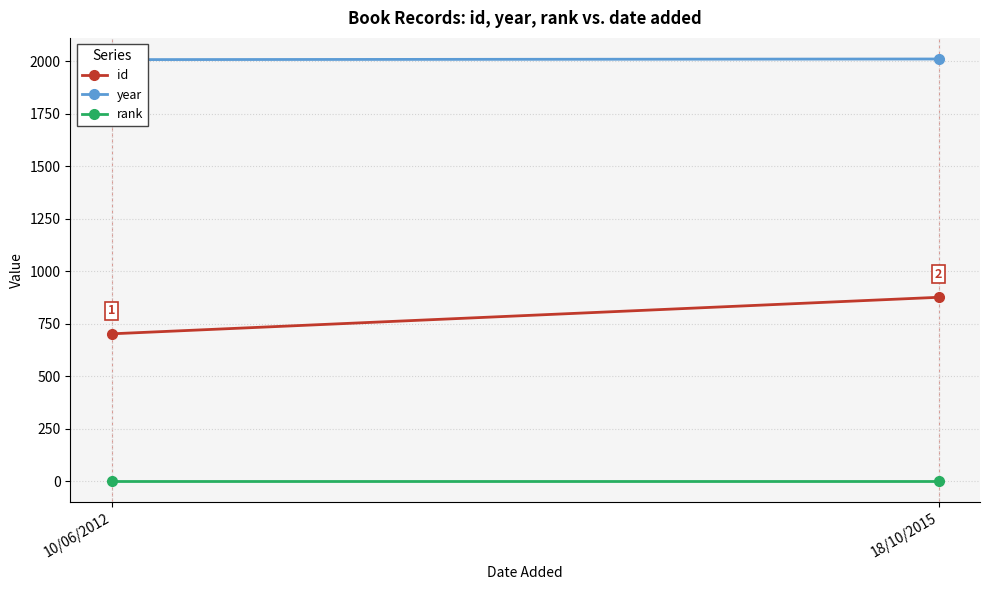

Is this an area chart (filled region under the line)?

No